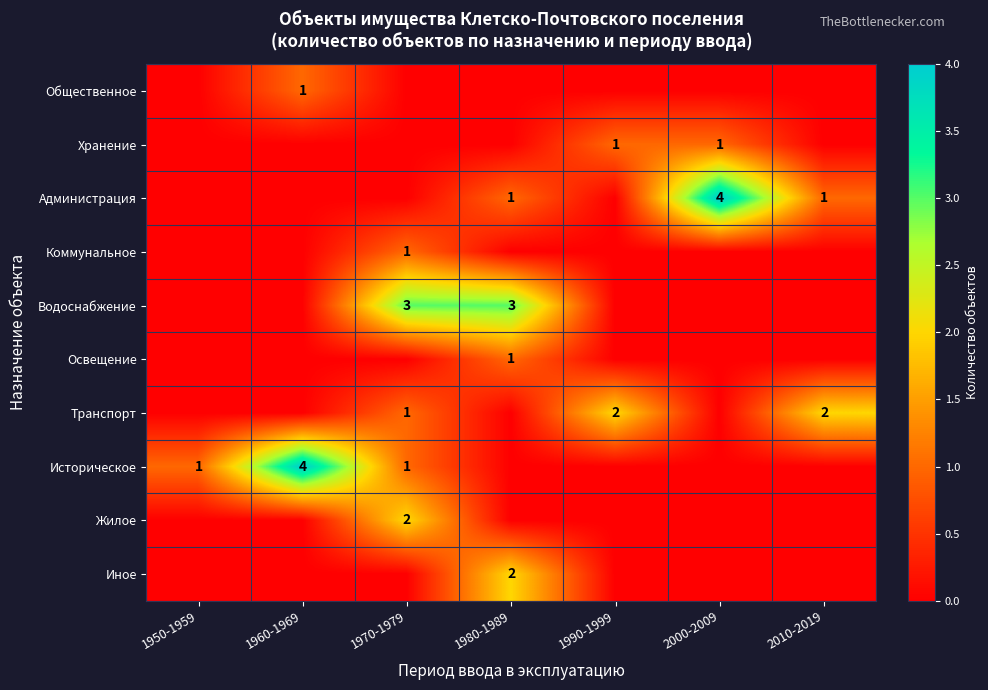

What is the difference between the Администрация values at 1980-1989 and 2000-2009?

3